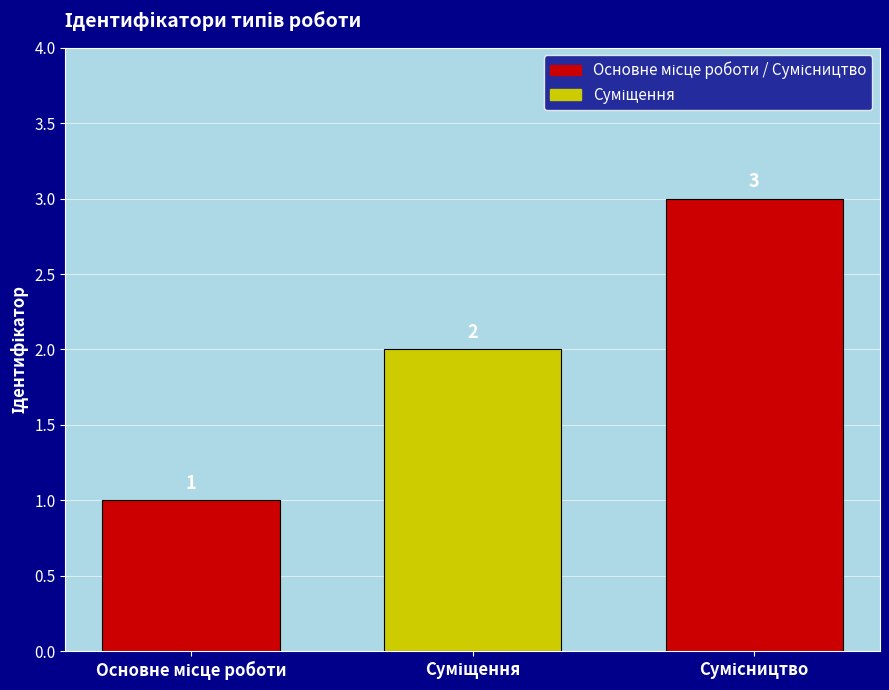

What is the average value?

2